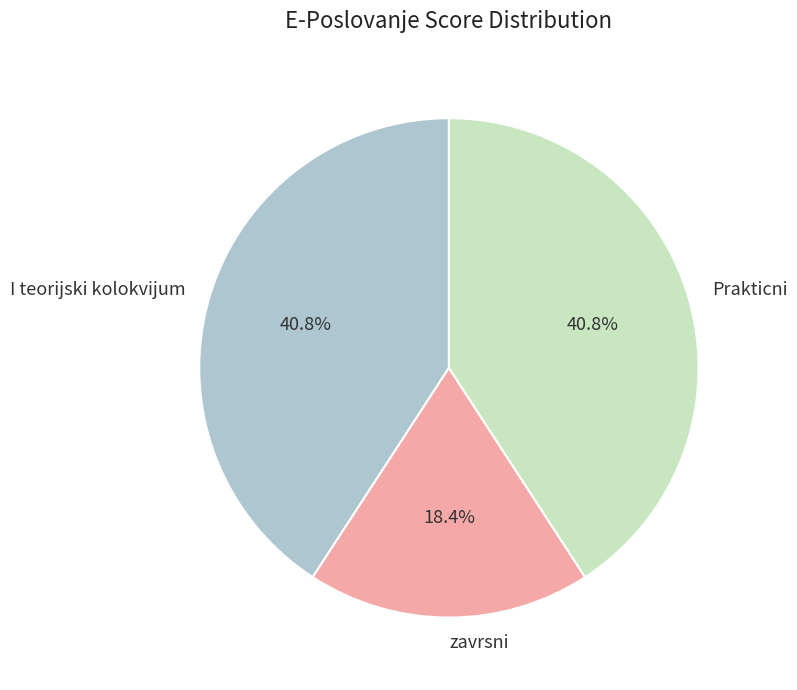

Is I teorijski kolokvijum the majority of the pie?

No